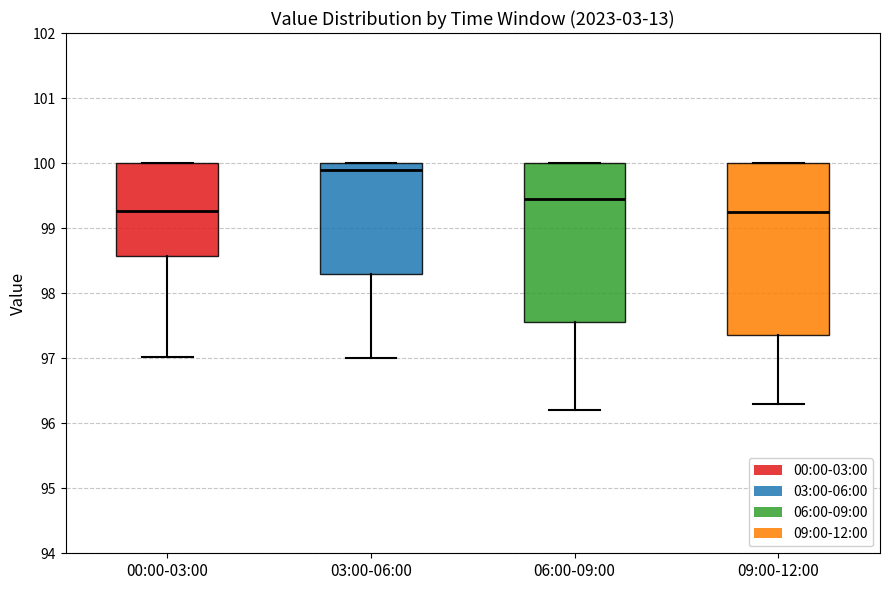

Where is the upper edge of the box for 03:00-06:00 on the y-axis? The values are not printed on the chart, so give them approximately, as read against the axis.

100.0